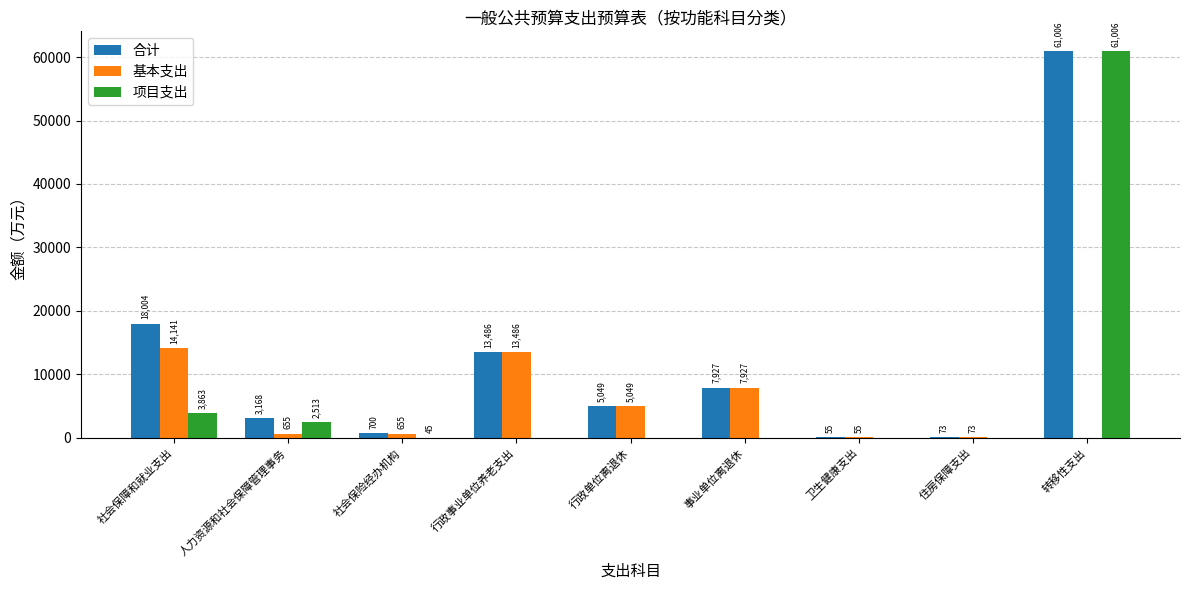

At which category is the sum across all series the highest?

转移性支出